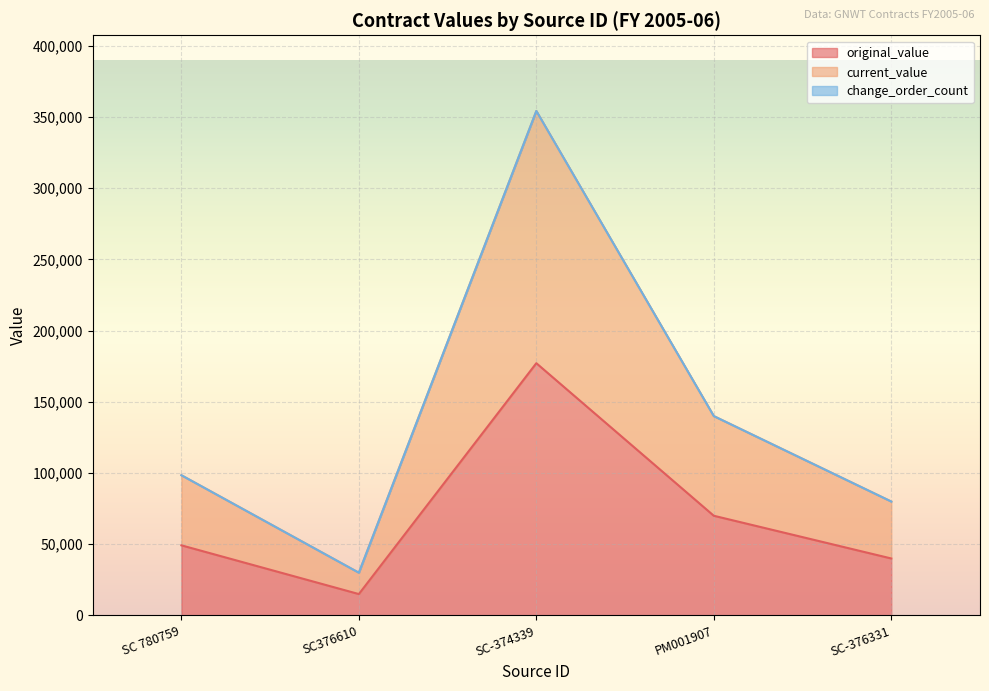

Reading left to right, transcribe all the data shown in this chart.

original_value: SC 780759=49238	SC376610=15000	SC-374339=177150	PM001907=70000	SC-376331=40000
current_value: SC 780759=98476	SC376610=30000	SC-374339=354300	PM001907=140000	SC-376331=80000